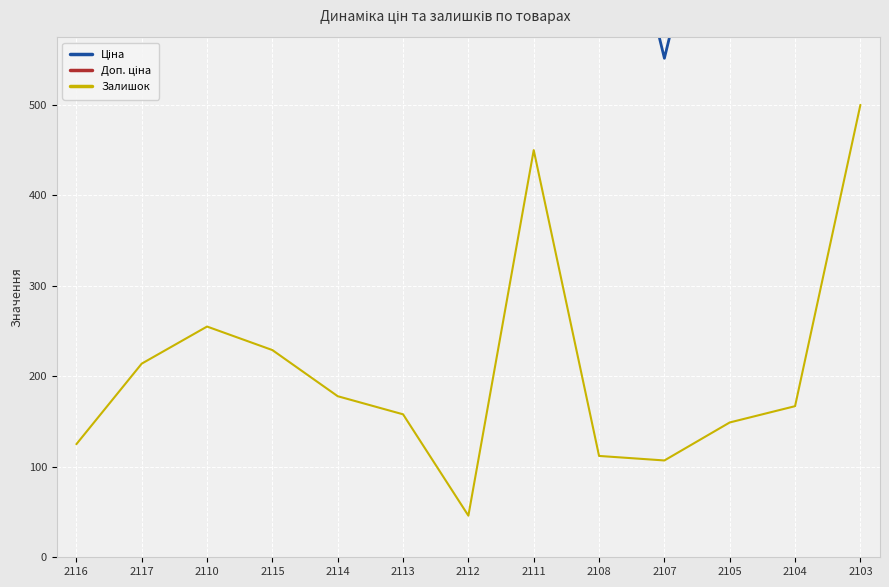

How many data points in Ціна are above 818?

12